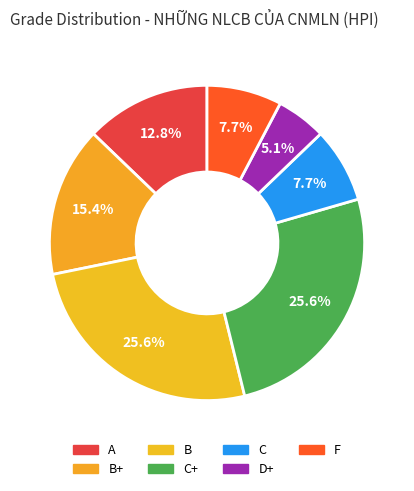

How many segments does this pie chart have?

7